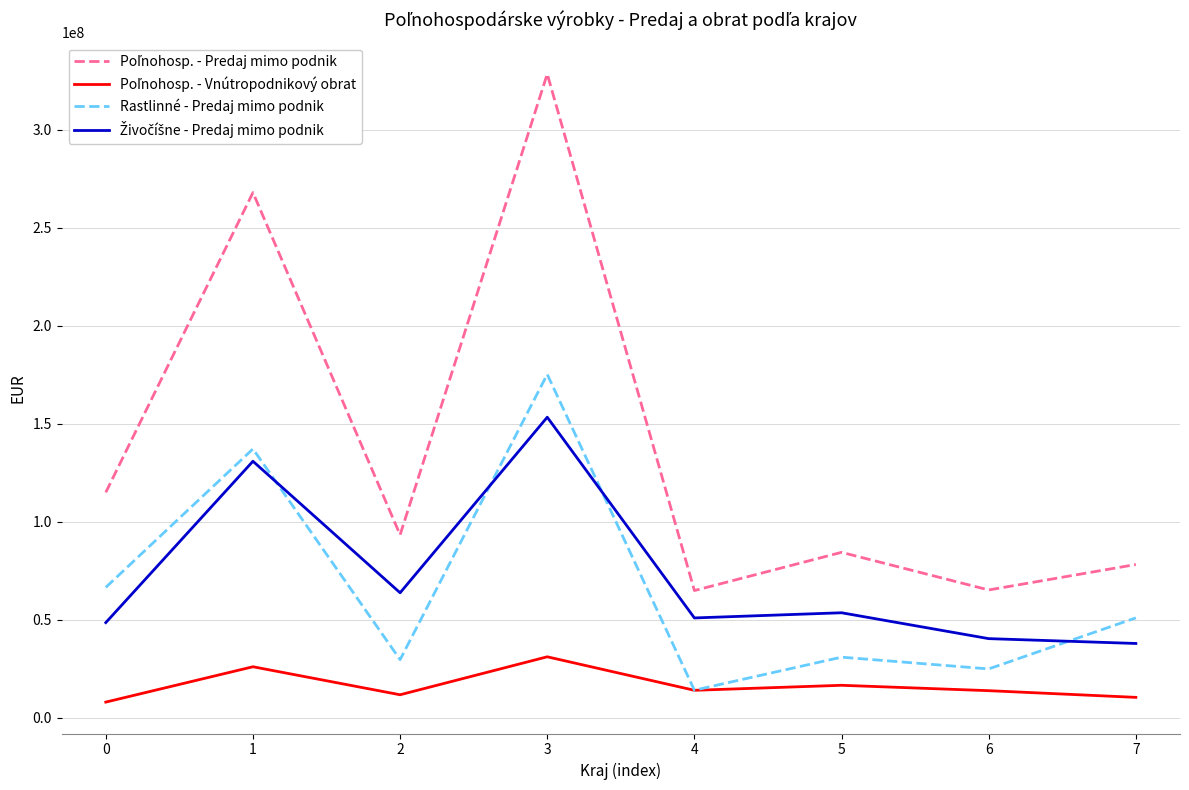

What is the maximum value for Rastlinné - Predaj mimo podnik?

175122229